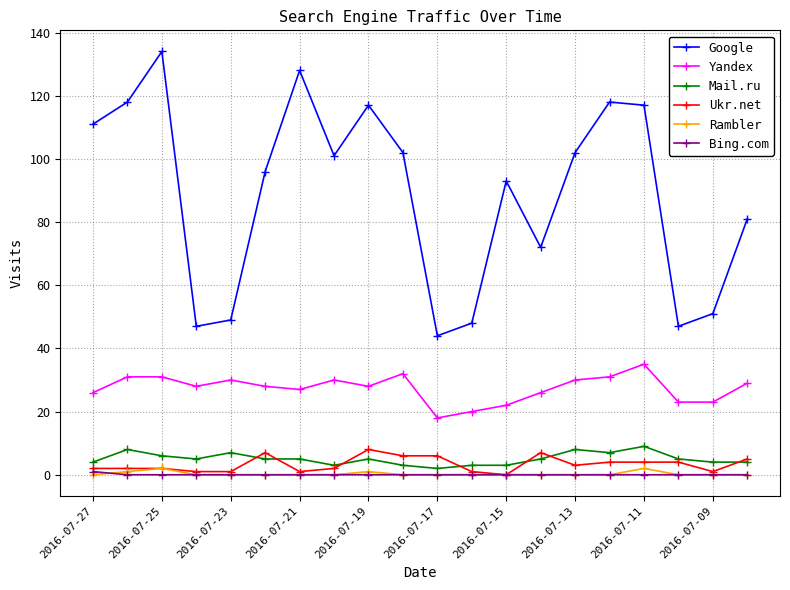

True or false: Yandex has more than 0 interior local peaks.

True